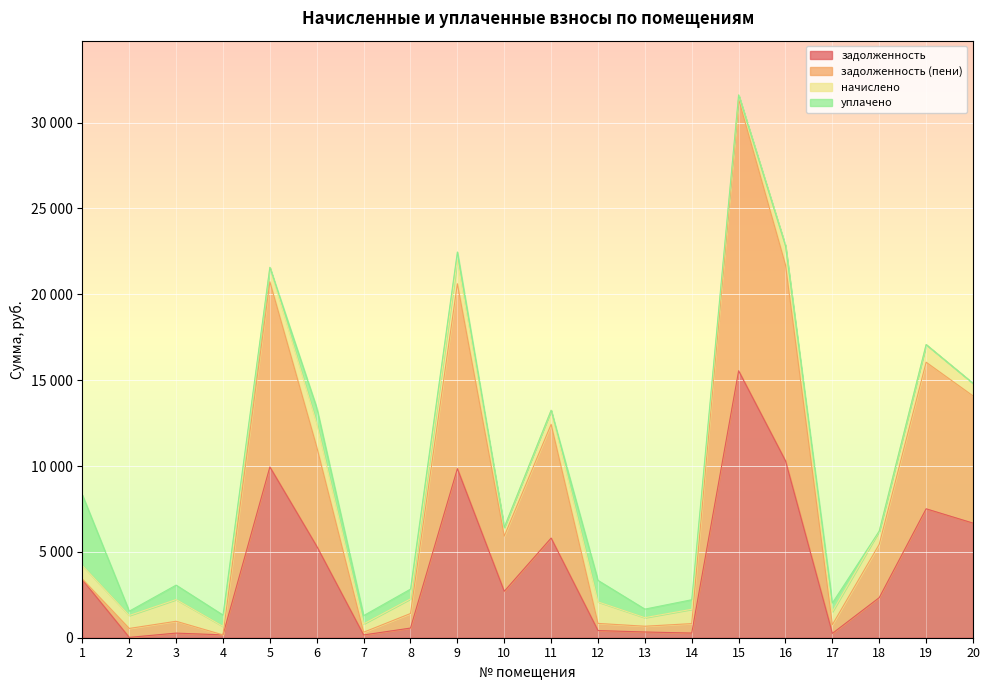

What is the sum of all задолженность values?

81828.4